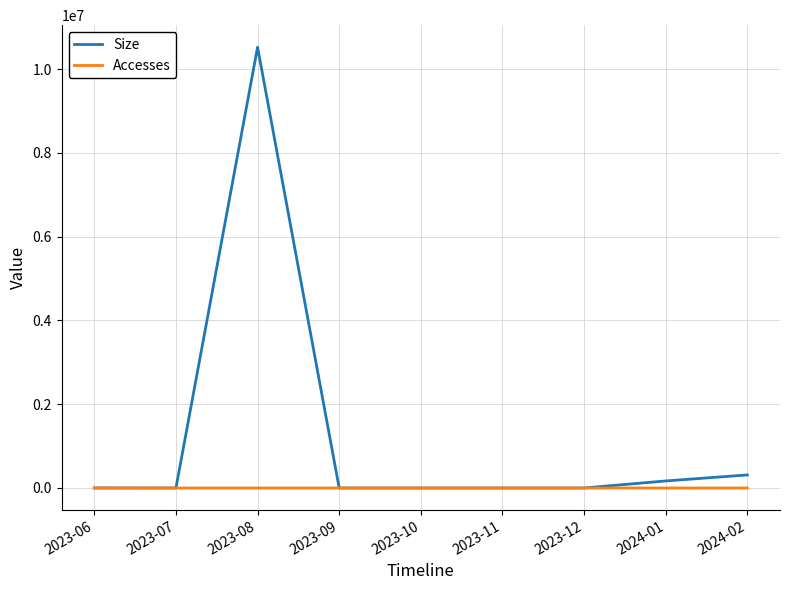

The value of Size at 2023-07 is -6745339. True or false?

False